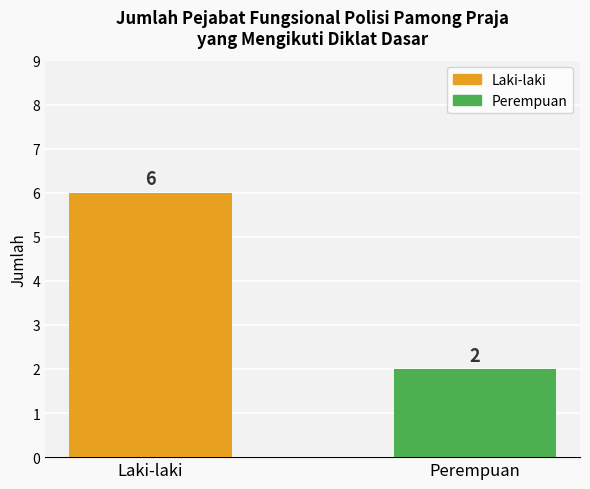

List the labels in order of value, largest first.

Laki-laki, Perempuan